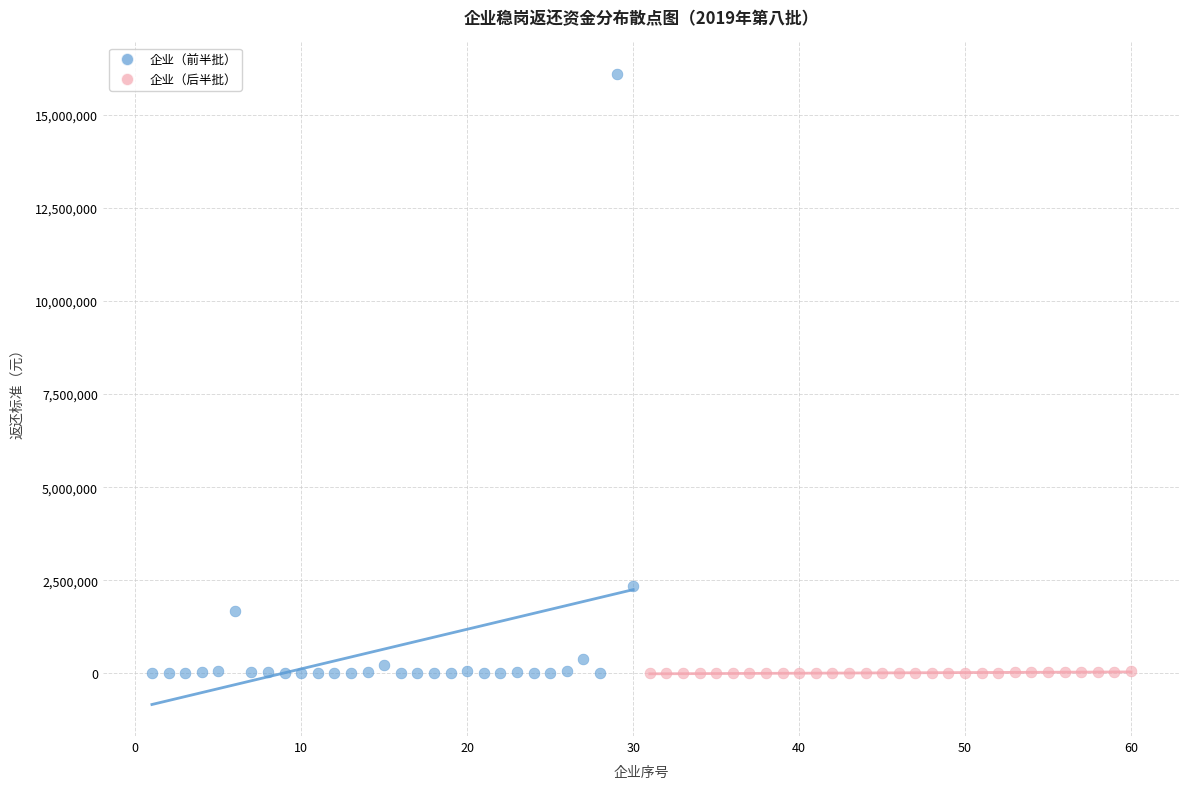

Which series has the largest Y range (max minus min)?

企业（前半批）